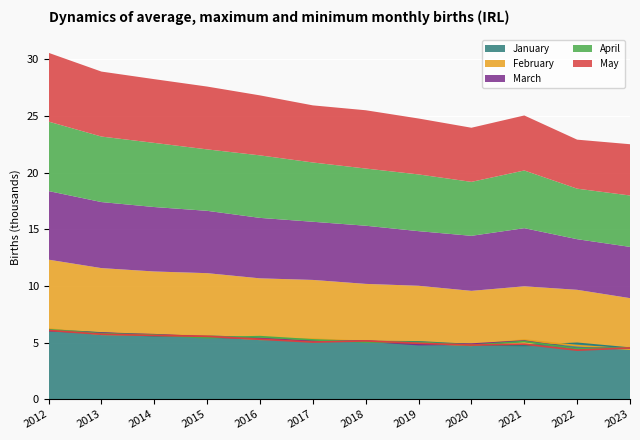

The April series shows 1.4 at 2017. True or false?

False